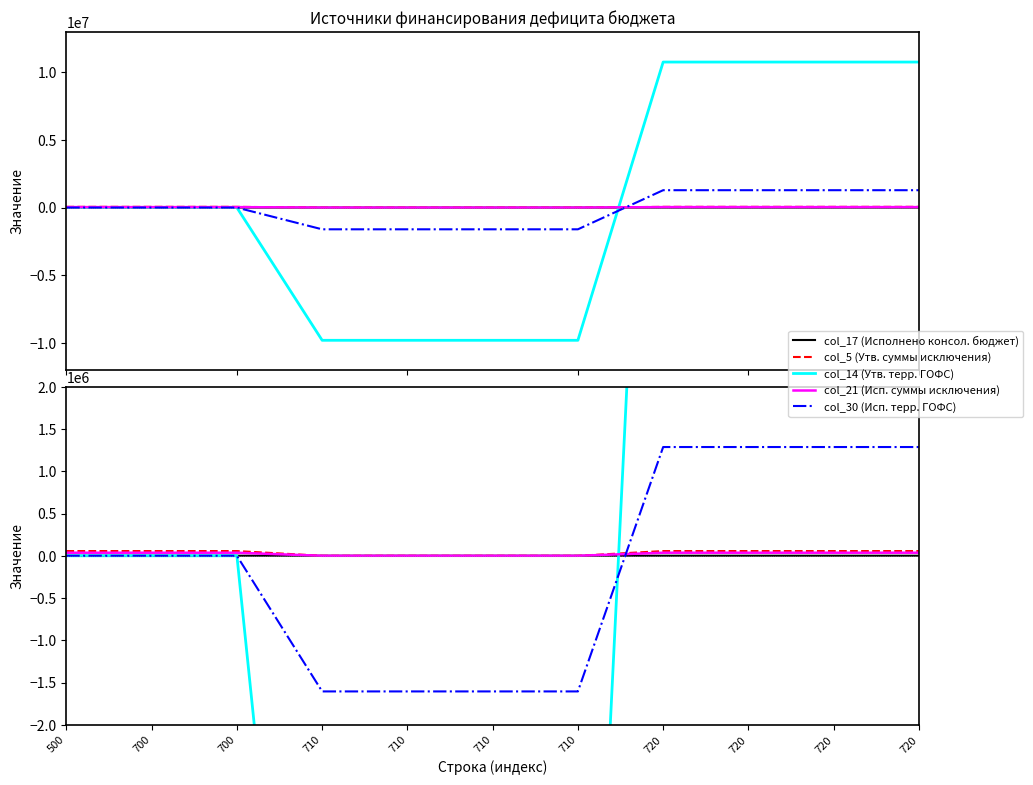

How many distinct data groups are displayed?

5